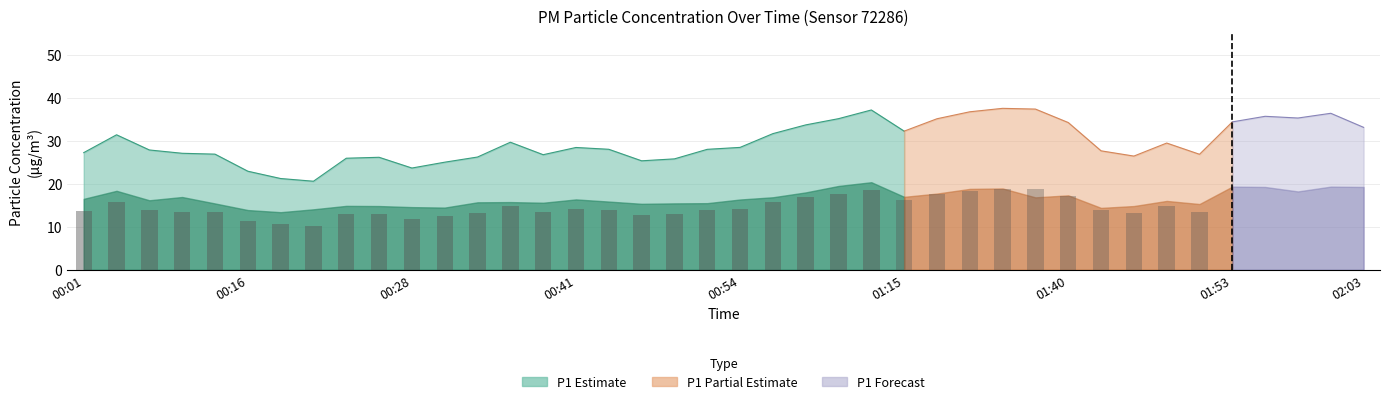

What is the approximate value of P1 at 00:54?

28.5